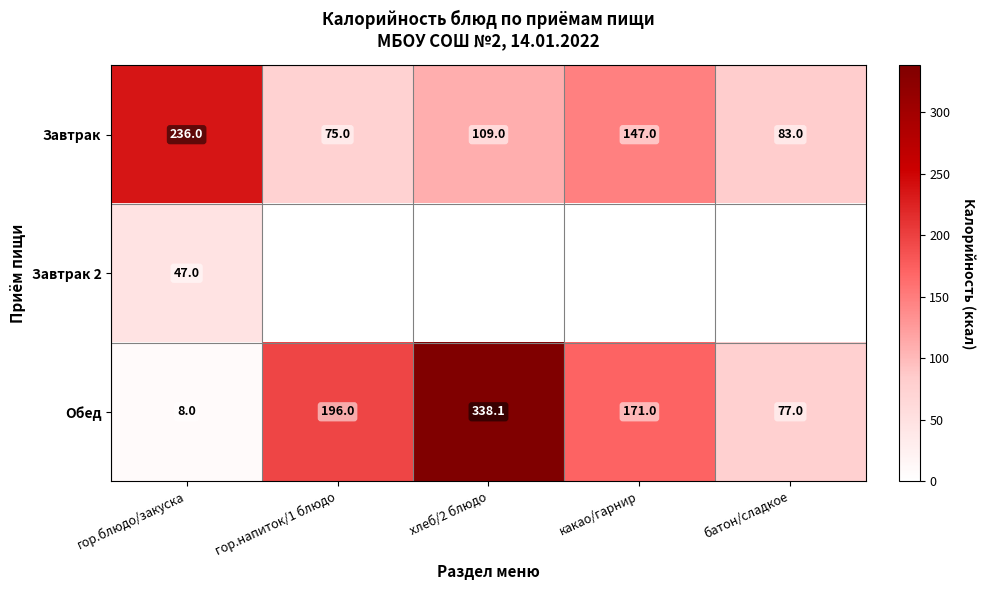

Is the value of Завтрак at гор.напиток/1 блюдо greater than the value of Обед at гор.напиток/1 блюдо?

No